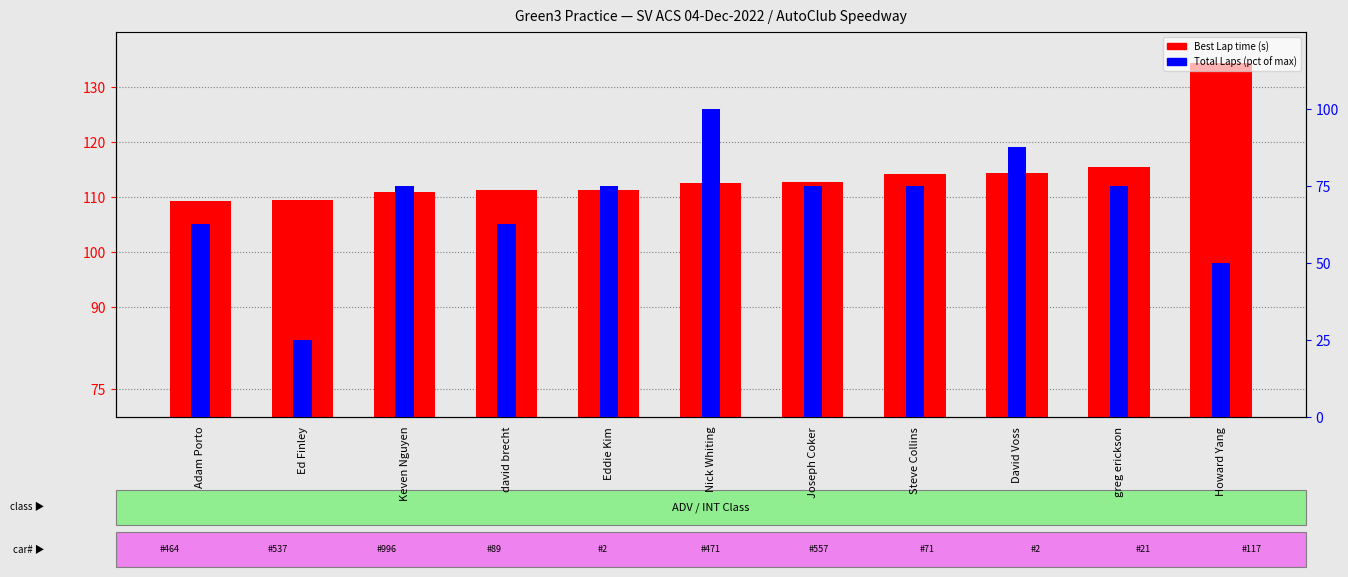

What are all the series names shown in the legend?

Best Lap time, Total Laps (pct)